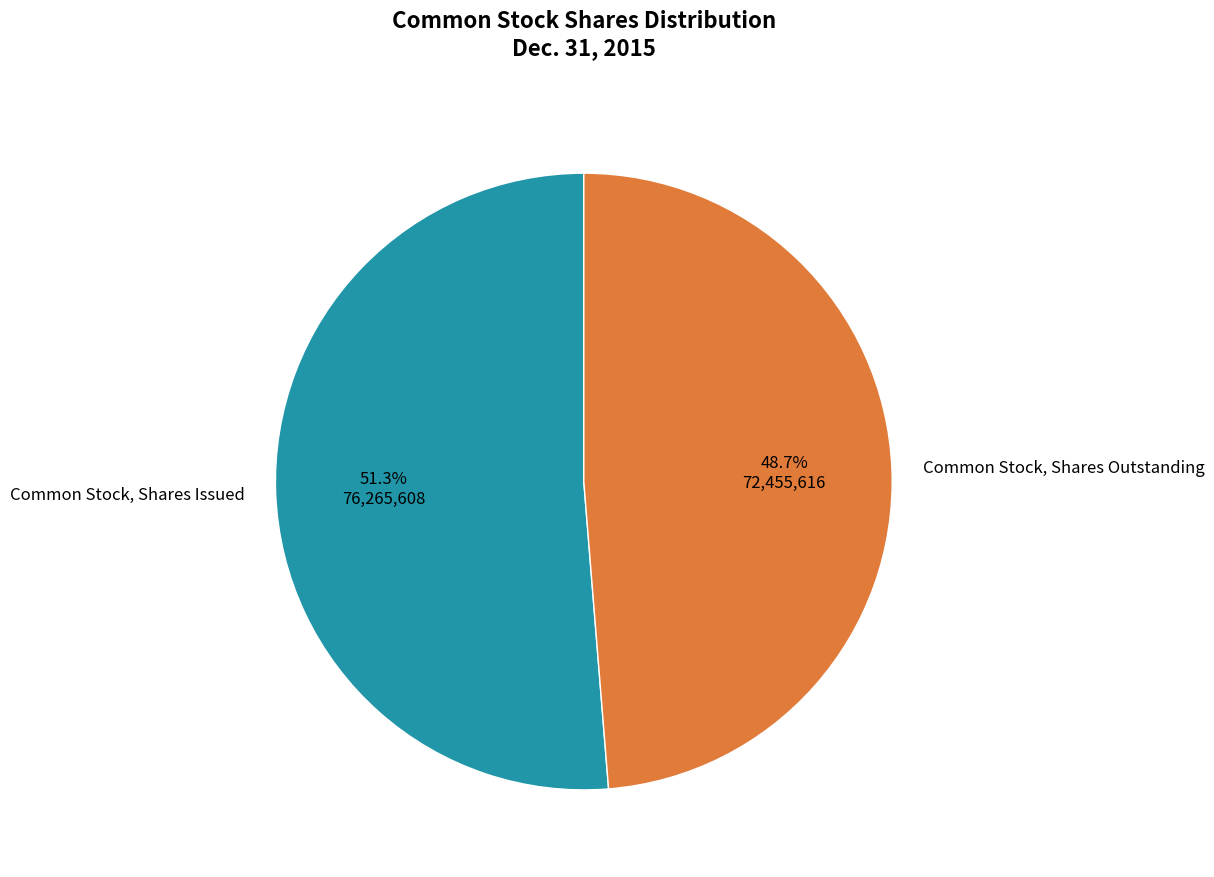

Does Common Stock, Shares Issued account for over 50% of the chart?

Yes